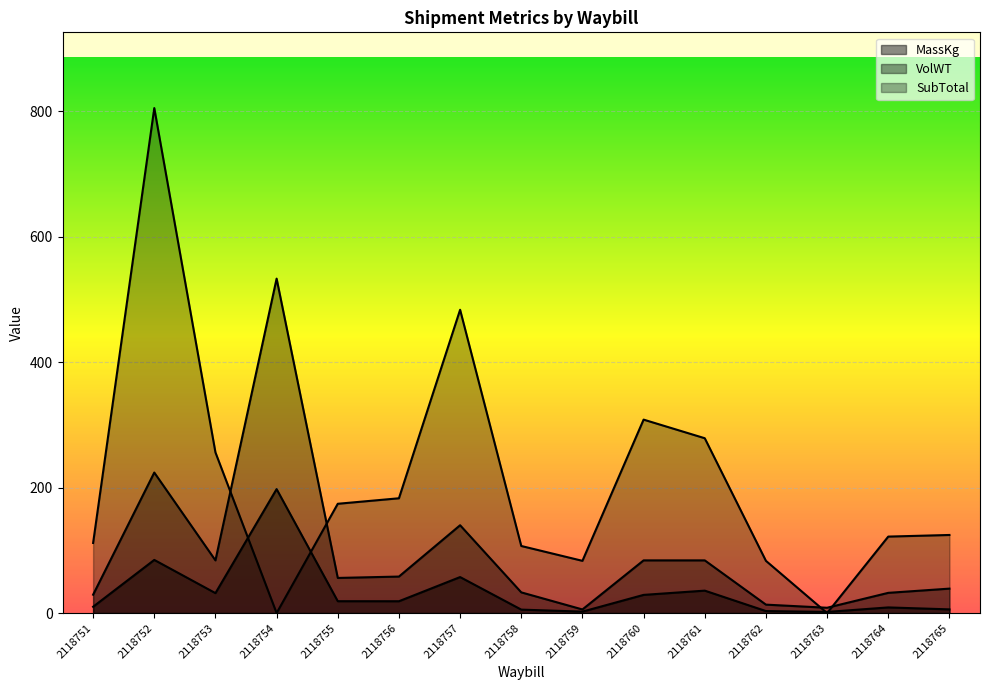

Which series has the largest total across all categories?

SubTotal